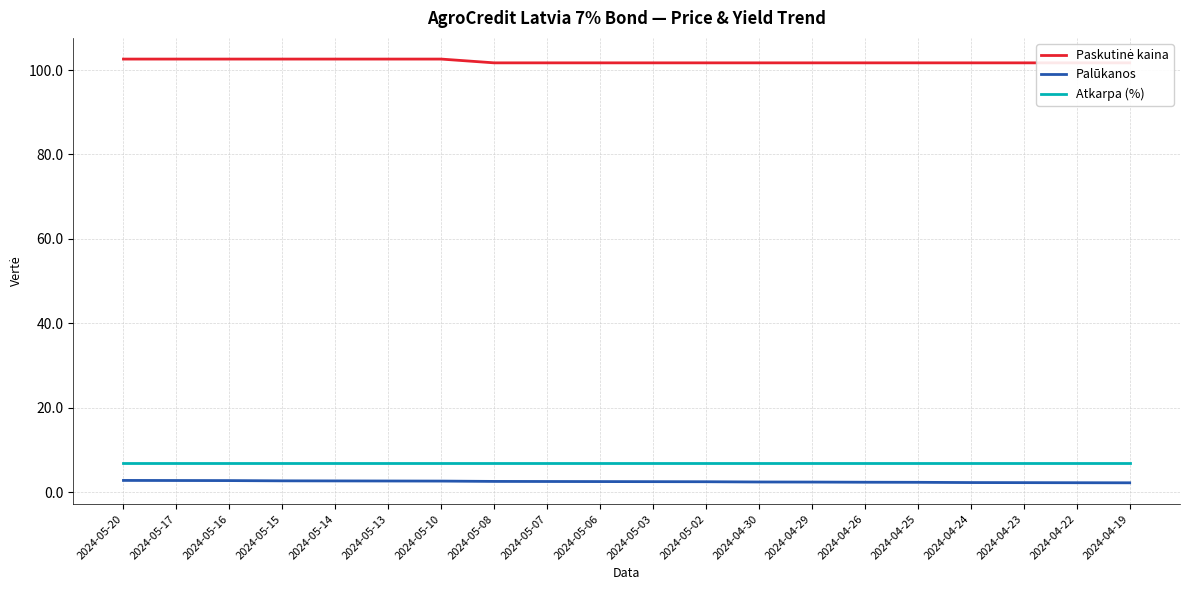

Reading left to right, list all the values displayed in this chart.

Paskutinė kaina: 102.6	102.6	102.6	102.6	102.6	102.6	102.6	101.7	101.7	101.7	101.7	101.7	101.7	101.7	101.7	101.7	101.7	101.7	101.7	101.7
Palūkanos: 2.8	2.7	2.7	2.7	2.6	2.6	2.6	2.5	2.5	2.5	2.5	2.5	2.4	2.4	2.3	2.3	2.3	2.2	2.2	2.2
Atkarpa (%): 7.0	7.0	7.0	7.0	7.0	7.0	7.0	7.0	7.0	7.0	7.0	7.0	7.0	7.0	7.0	7.0	7.0	7.0	7.0	7.0